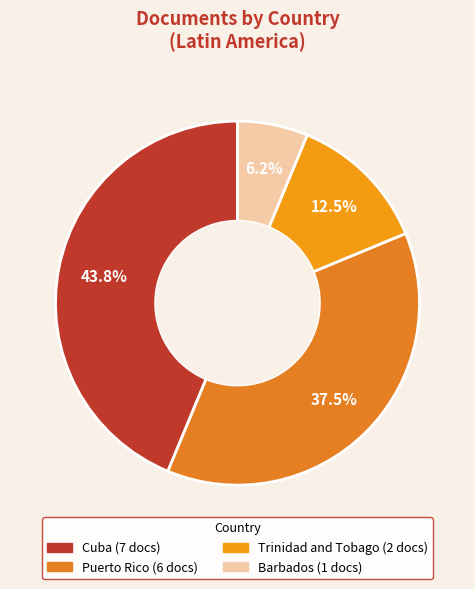

To the nearest percent, what portion does Cuba represent?

44%